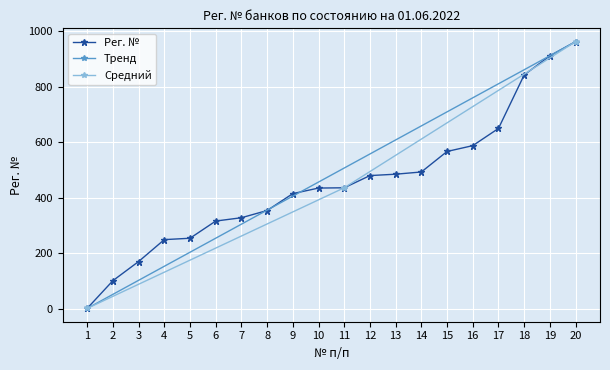

List the labels in order of value, smallest first.

1, 2, 3, 4, 5, 6, 7, 8, 9, 10, 11, 12, 13, 14, 15, 16, 17, 18, 19, 20